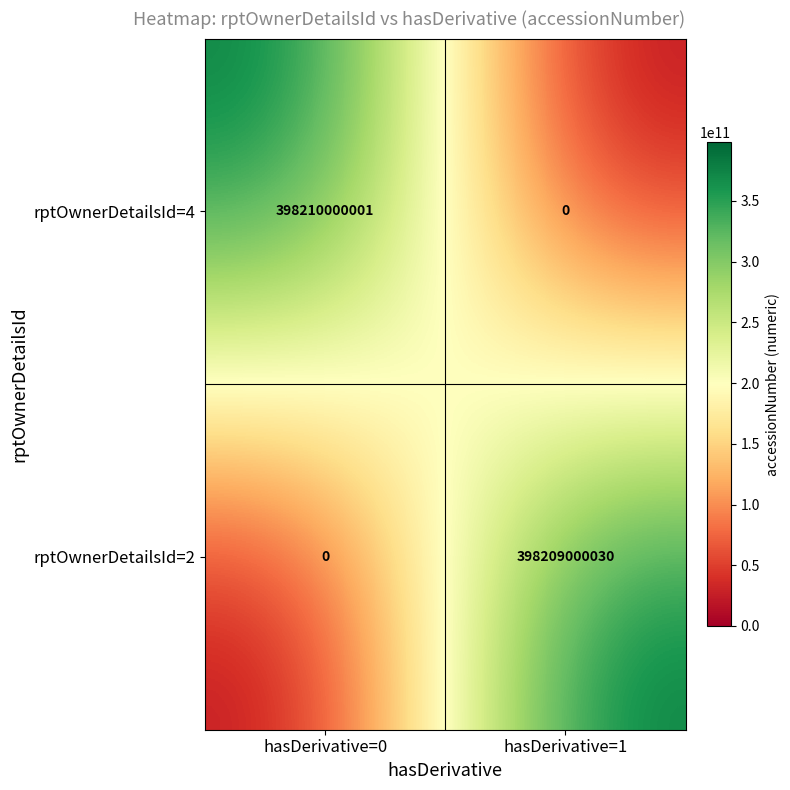

The value of rptOwnerDetailsId=4 at hasDerivative=0 is 398210000001. True or false?

True